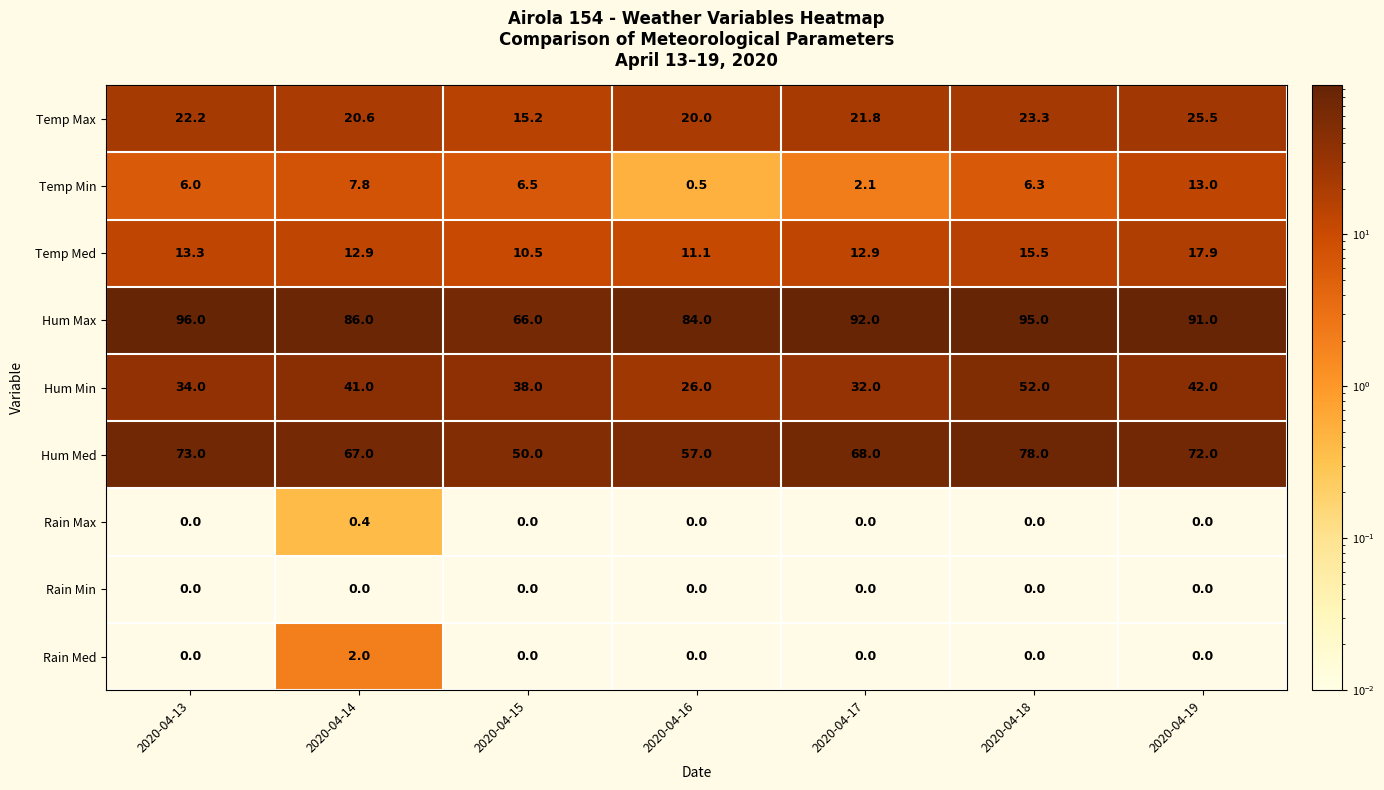

Is it true that Rain Min equals 0.0 at 2020-04-19?

True